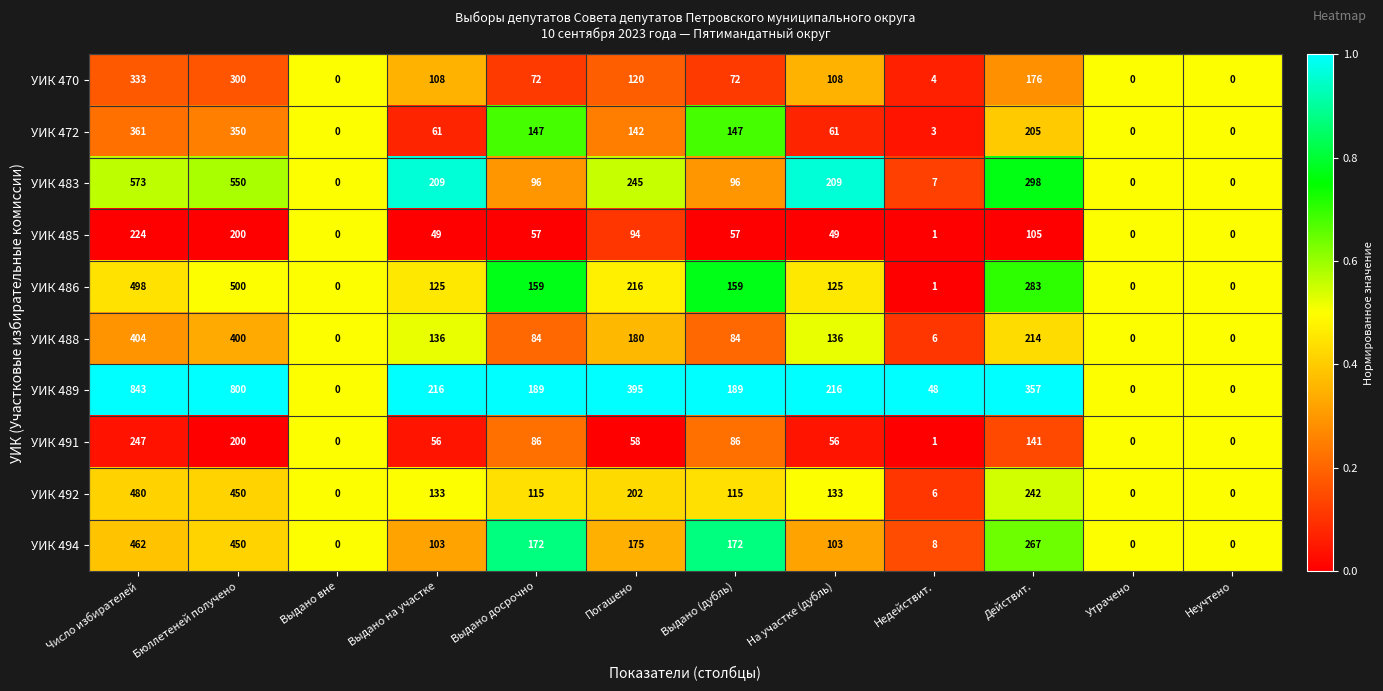

At Число избирателей, list the series in order from smallest to largest.

УИК 485, УИК 491, УИК 470, УИК 472, УИК 488, УИК 494, УИК 492, УИК 486, УИК 483, УИК 489